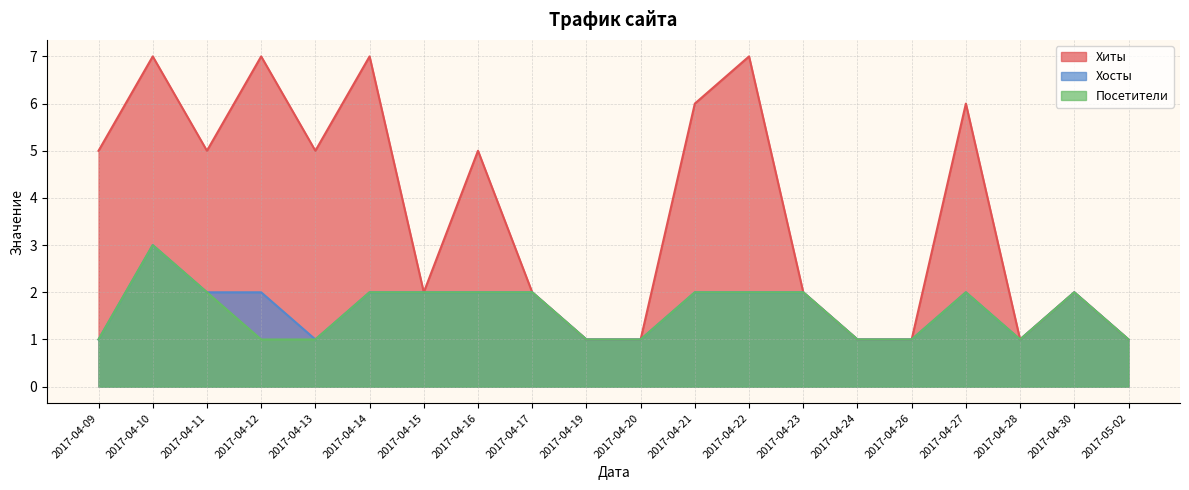

What is the sum of the Хосты values at 2017-04-10 and 2017-04-28?

4